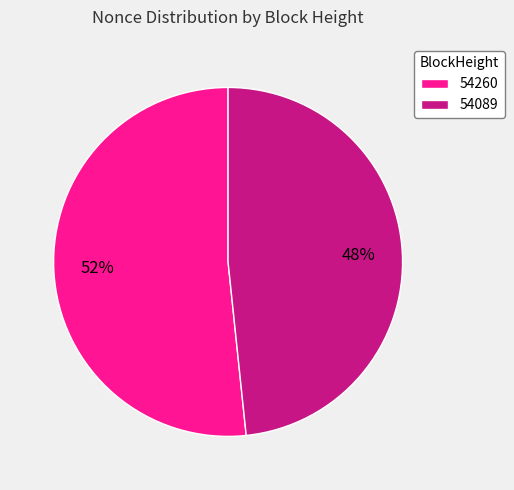

Which category has the smallest portion of the pie?

54089